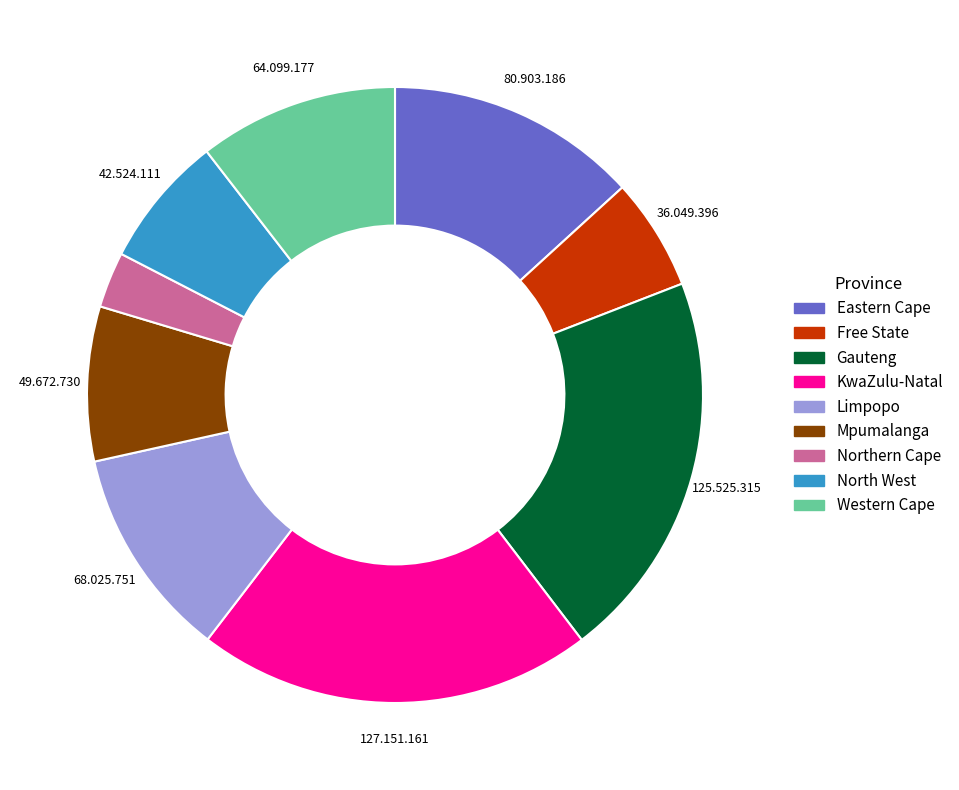

Which has a higher value, Eastern Cape or Gauteng?

Gauteng